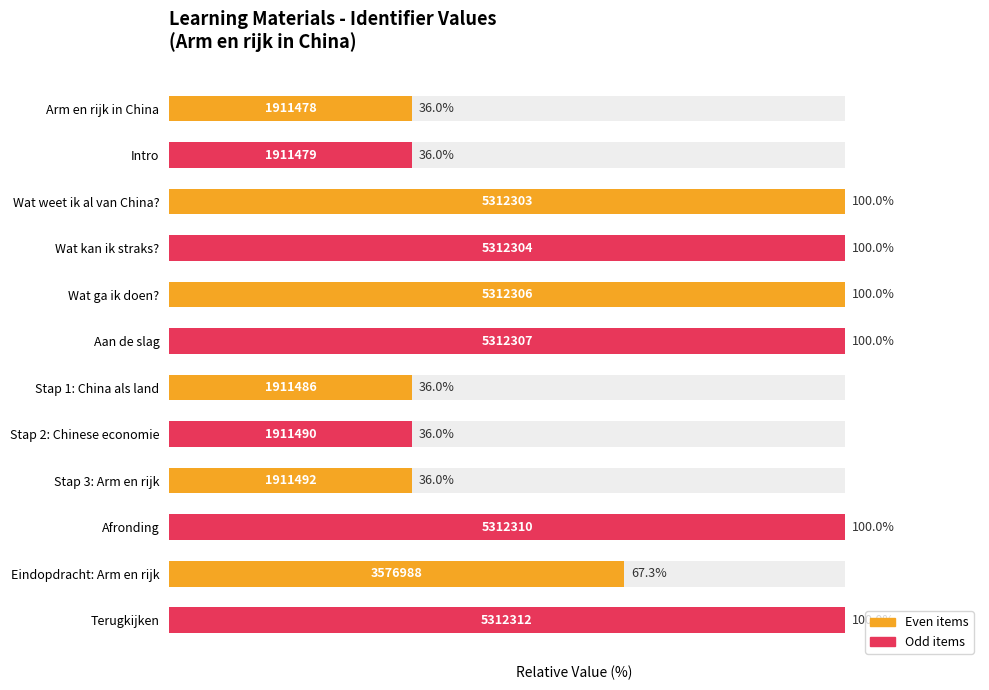

Reading left to right, what are all the values shown in this chart?

0=36.0	1=36.0	2=100.0	3=100.0	4=100.0	5=100.0	6=36.0	7=36.0	8=36.0	9=100.0	10=67.3	11=100.0